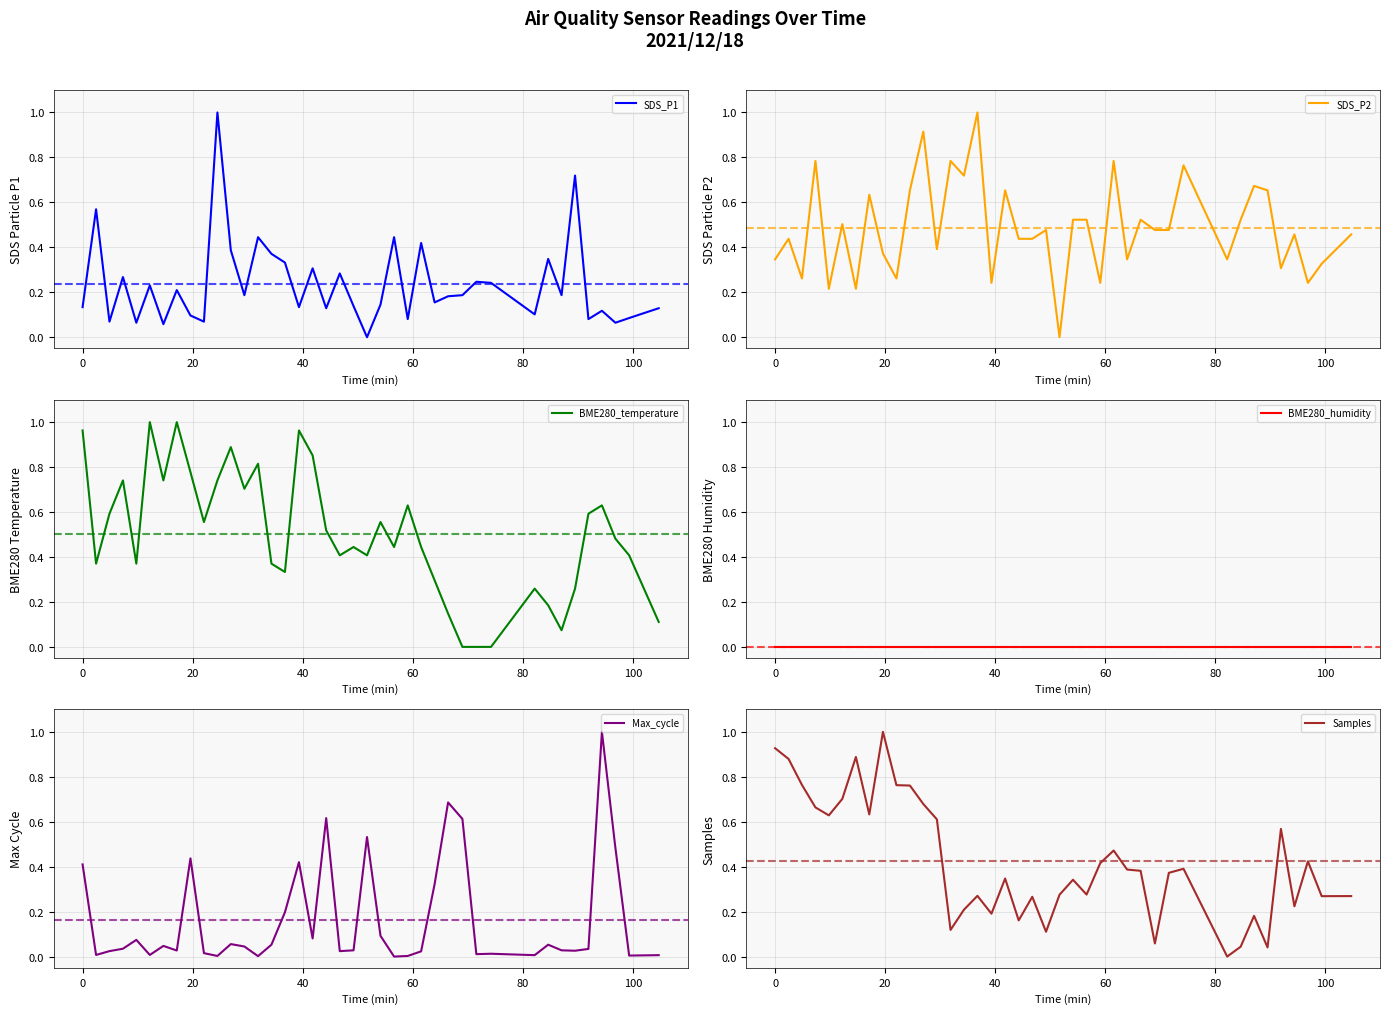

True or false: BME280_humidity and SDS_P2 cross at least once.

False